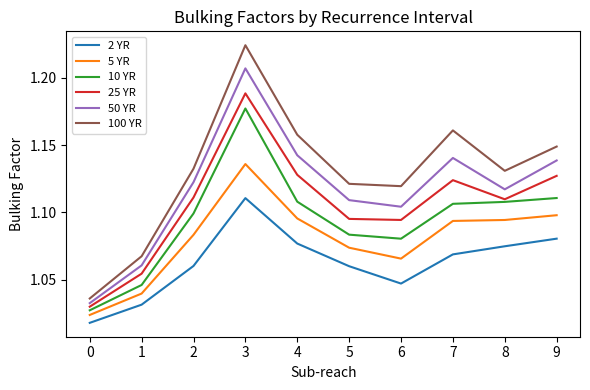

At how many categories does at least one series exceed 1?

10